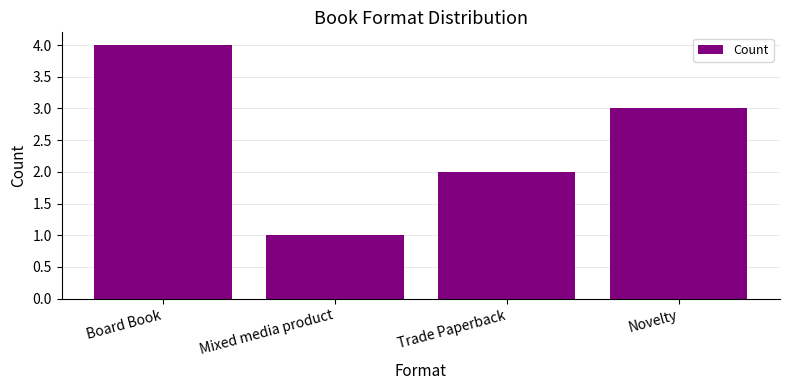

The chart shows a value of 2 at Trade Paperback. True or false?

True